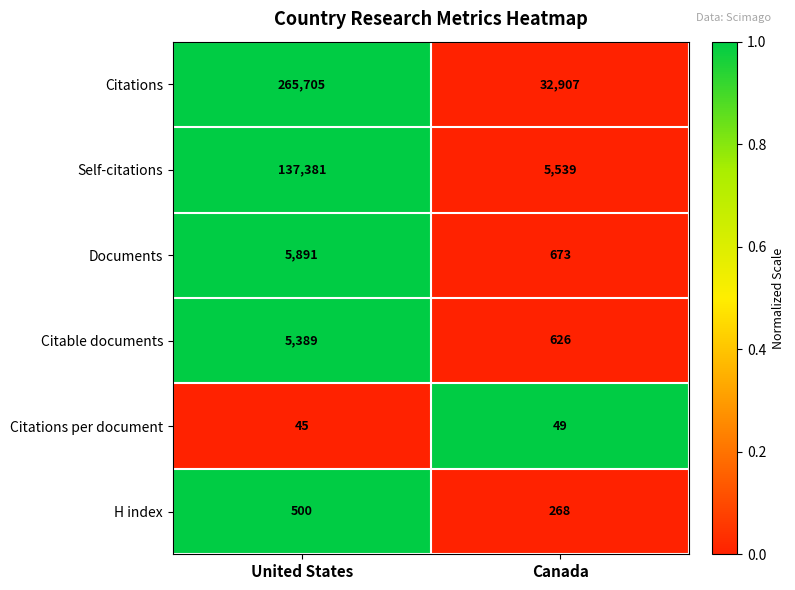

Where is Citable documents nearest to the value 3007?

Canada